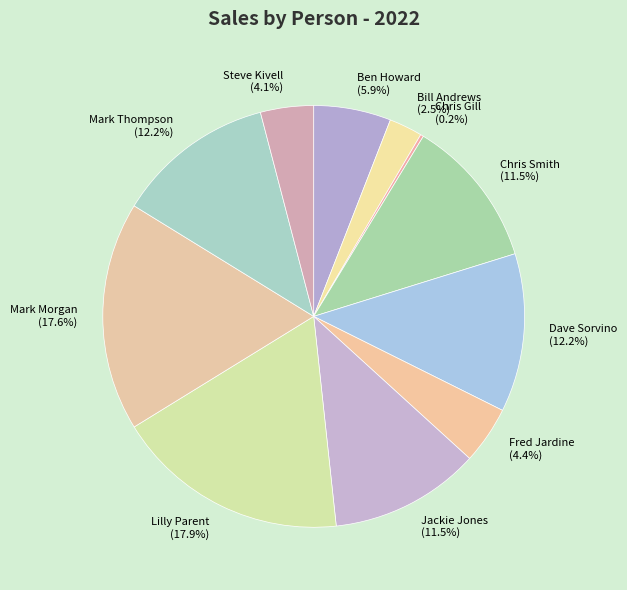

How much of the chart is everything except Steve Kivell?

95.9%